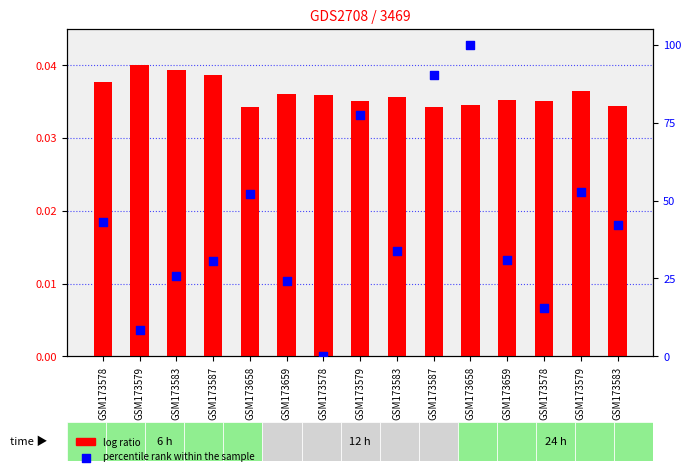

What is the total value across all series at GSM173578?

43.0